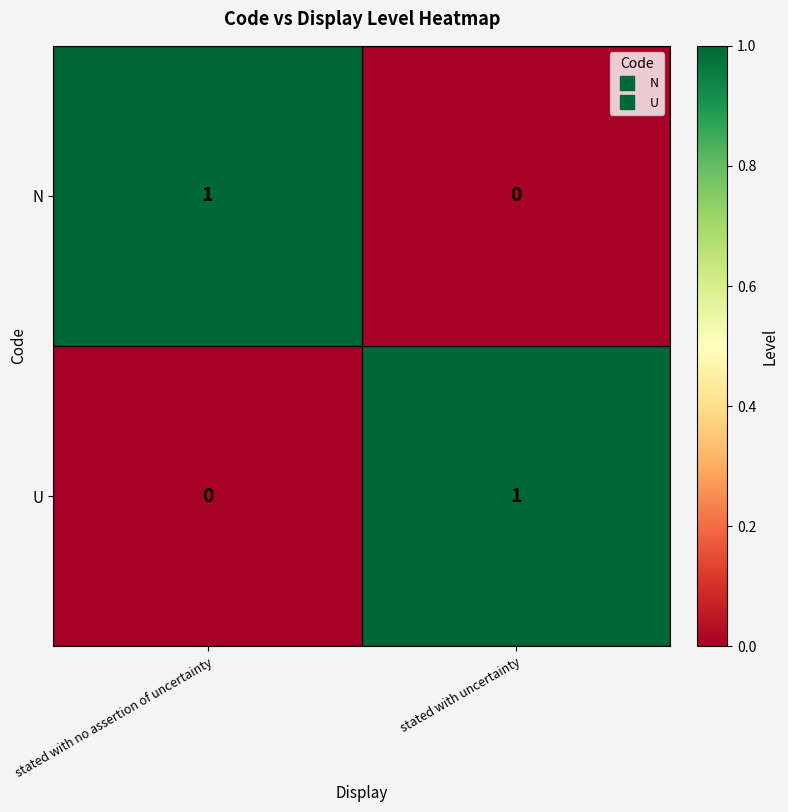

Reading right to left, extract all data points from this chart.

N: stated with uncertainty=0	stated with no assertion of uncertainty=1
U: stated with uncertainty=1	stated with no assertion of uncertainty=0